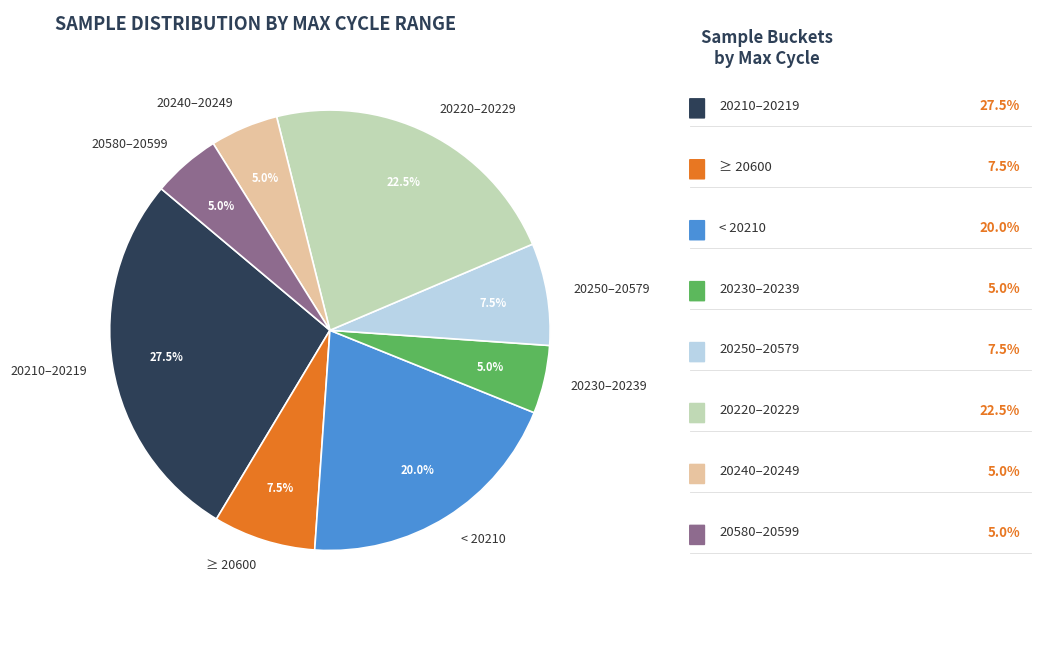

Which slice is the largest?

20210–20219